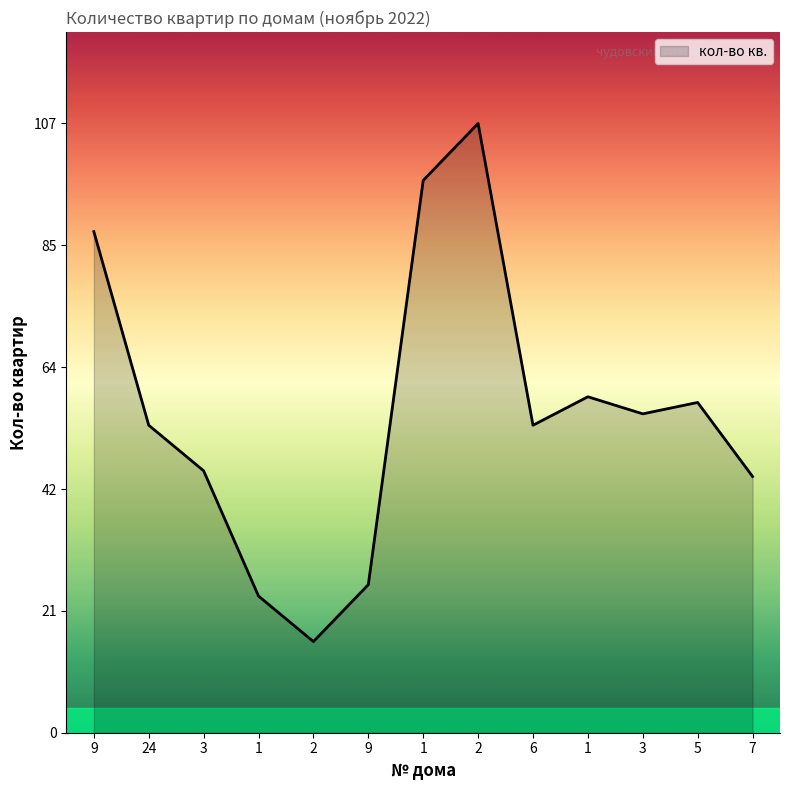

Does the chart display data point markers on the line(s)?

No